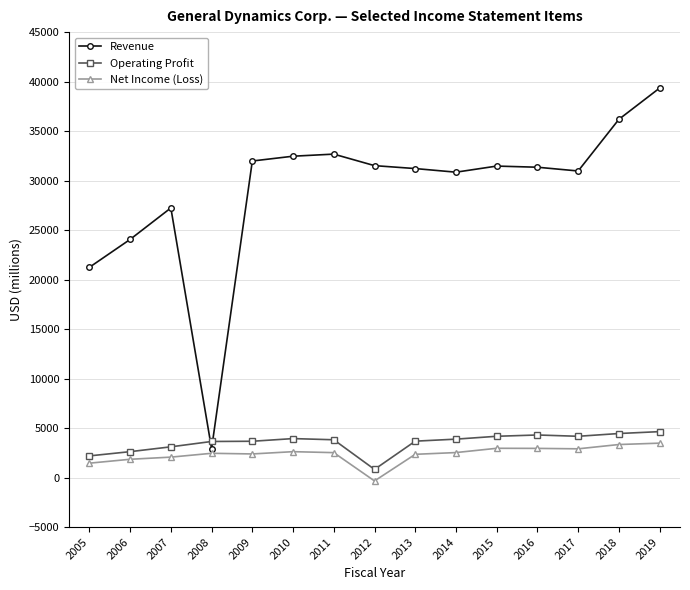

At how many categories does at least one series exceed 4718?

14